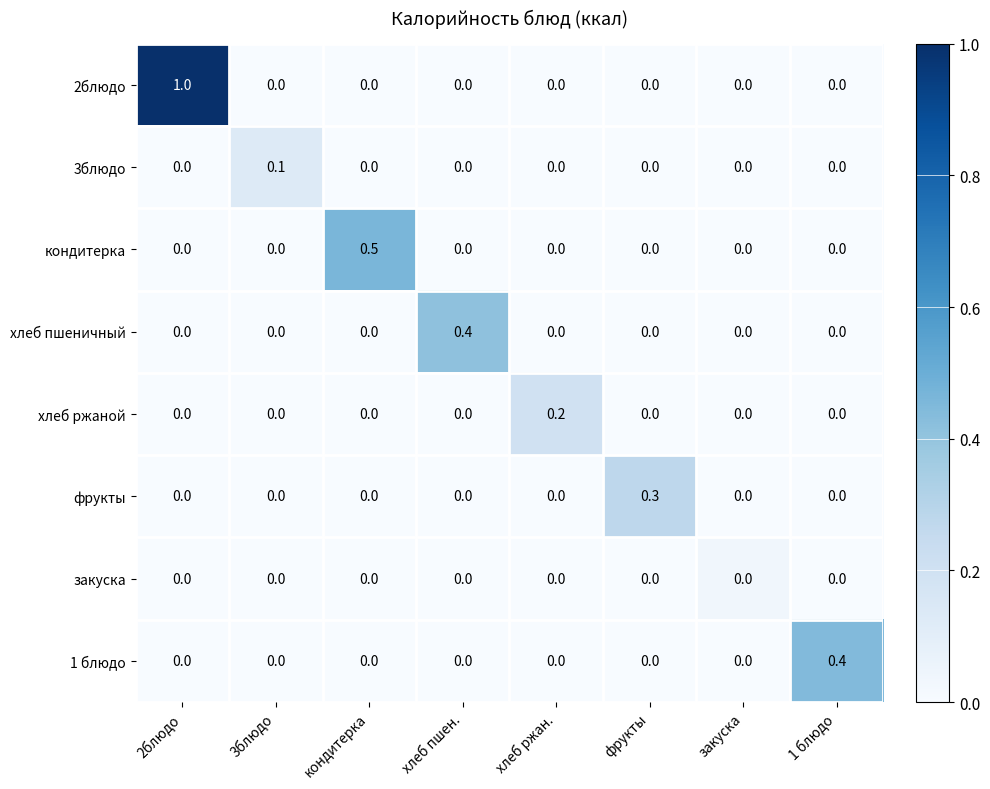

Which series has the largest total across all categories?

2блюдо